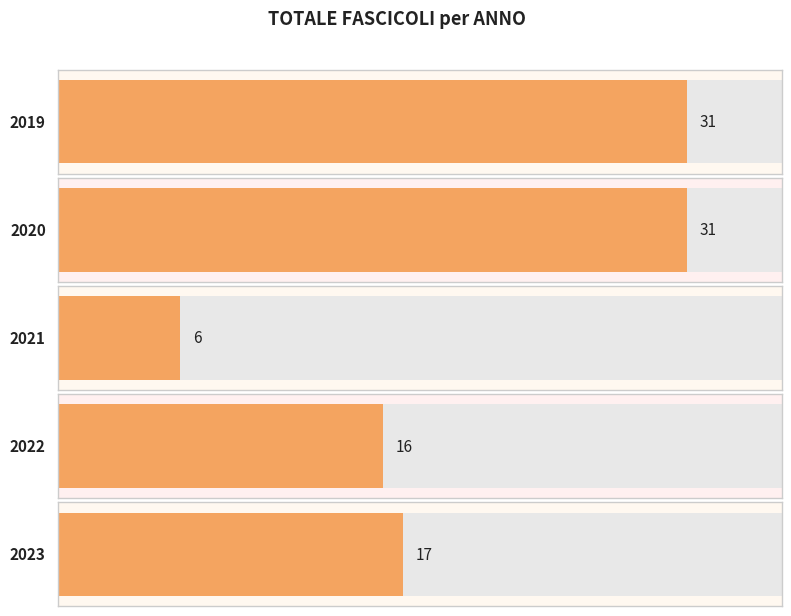

Where is the data nearest to the value 18?

2023